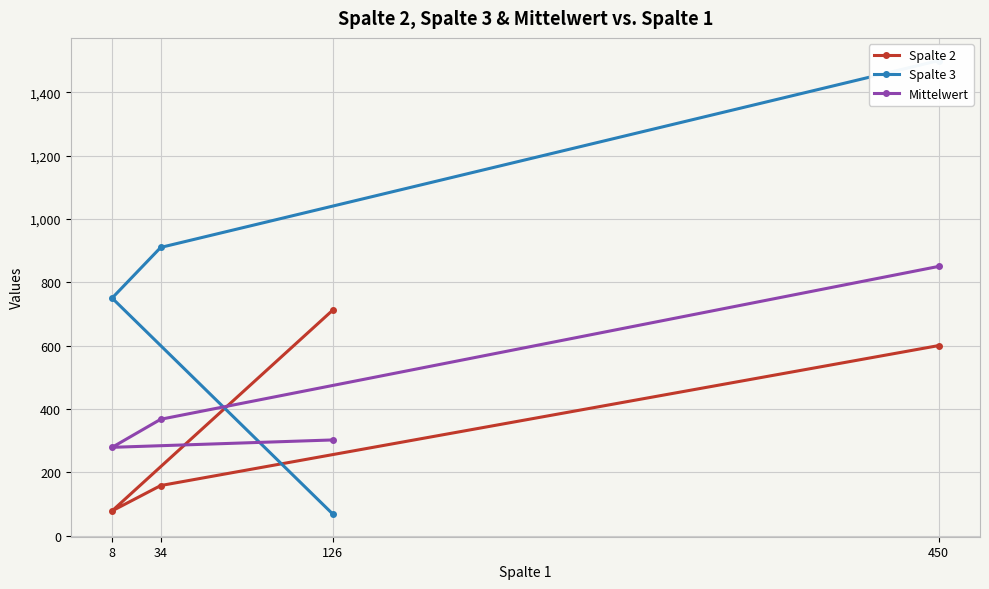

Which category has the highest value in the Spalte 3 series?

450